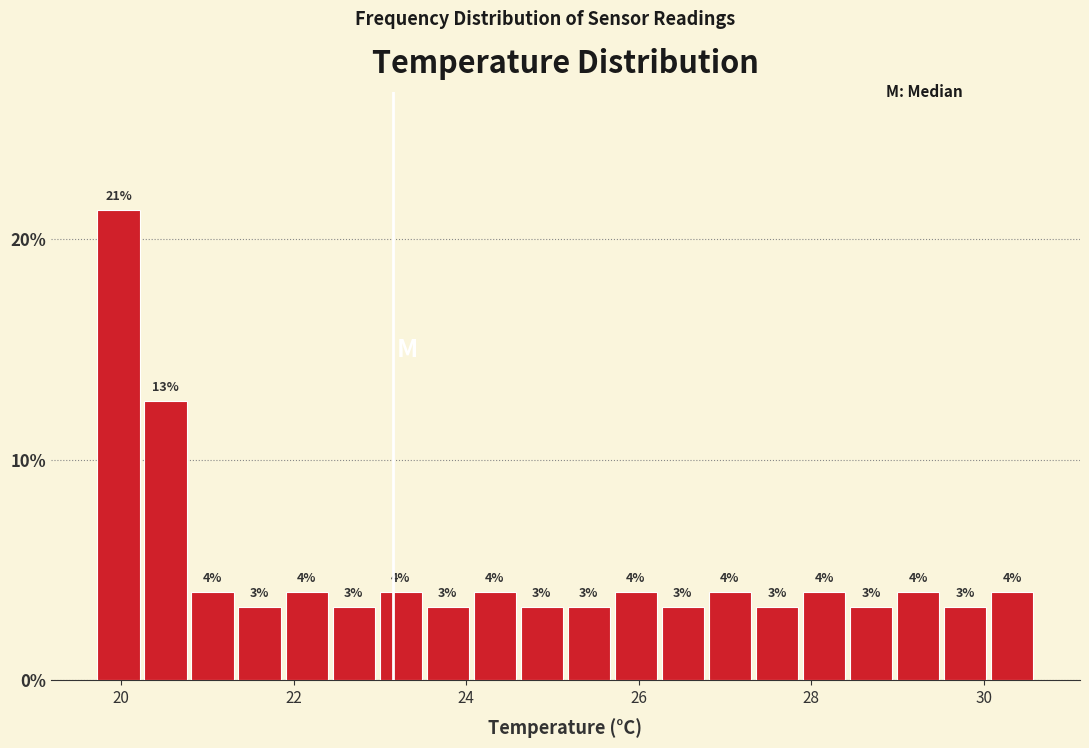

Read against the x-axis, roughly where is the centre of the tallest bar?

20.0